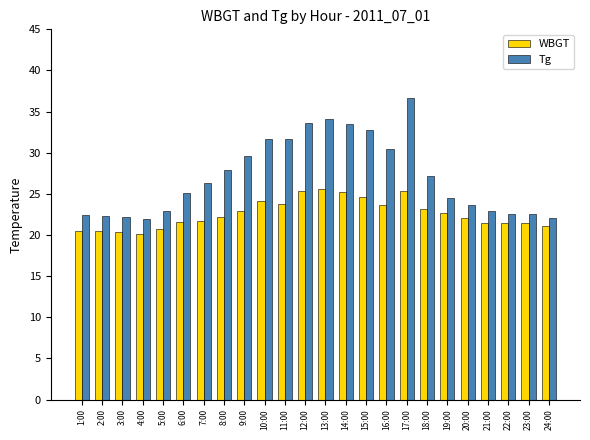

Rank the series at 14:00 from lowest to highest value.

WBGT, Tg